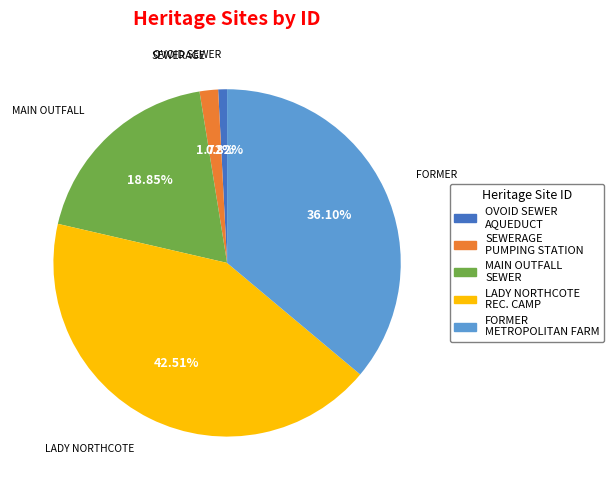

Is there any slice that represents more than half of the pie?

No